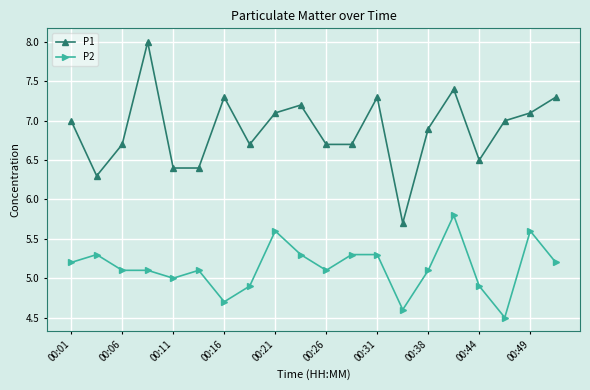

True or false: P2 and P1 cross at least once.

False